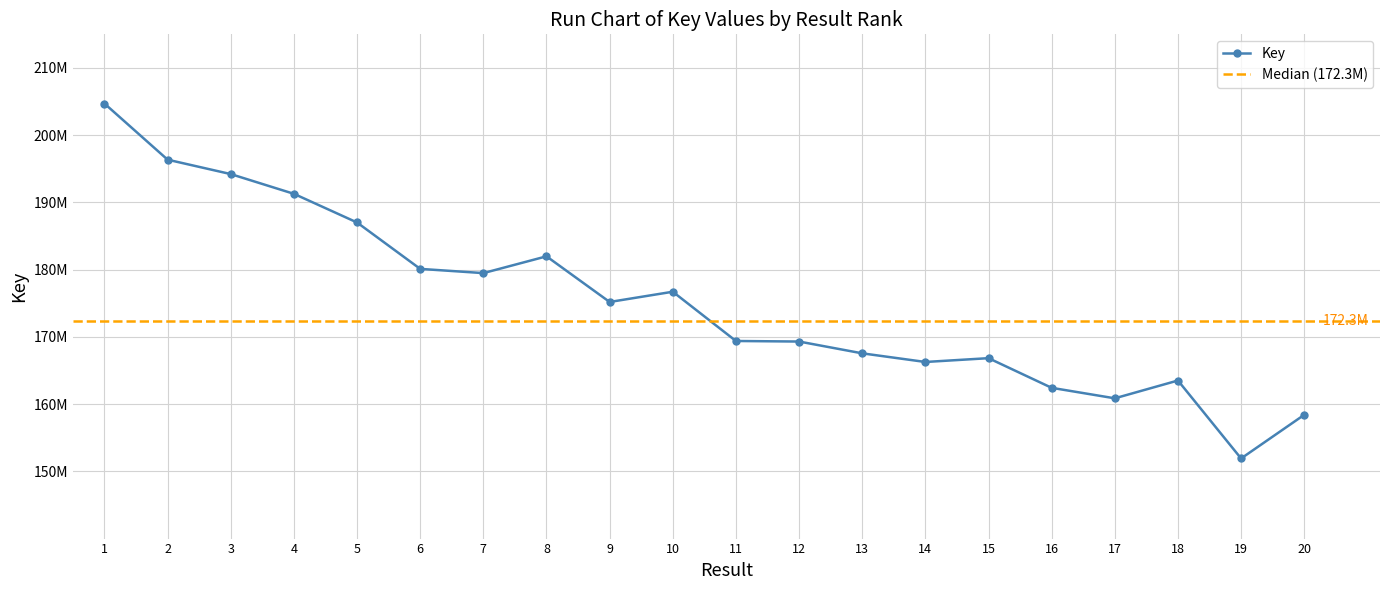

Rank the categories by value from lowest to highest.

19, 20, 17, 16, 18, 14, 15, 13, 12, 11, 9, 10, 7, 6, 8, 5, 4, 3, 2, 1